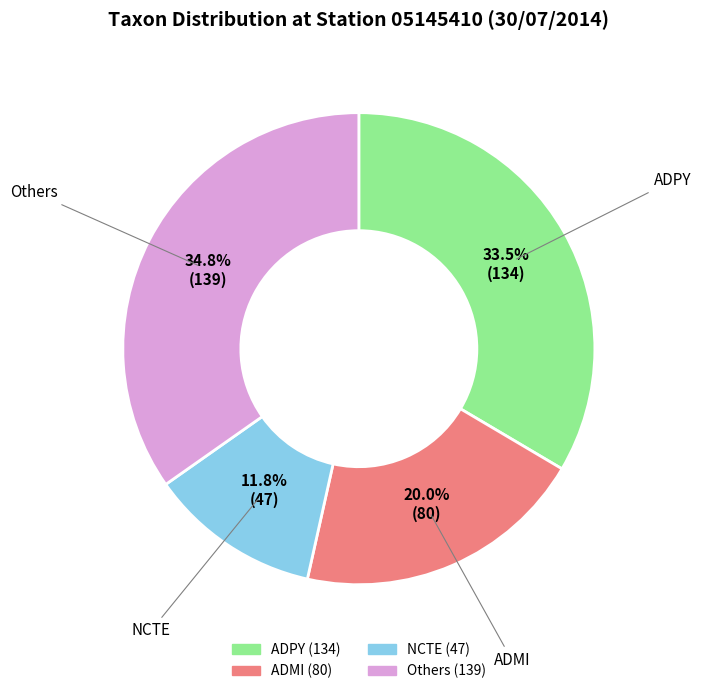

How many slices are in this pie chart?

4